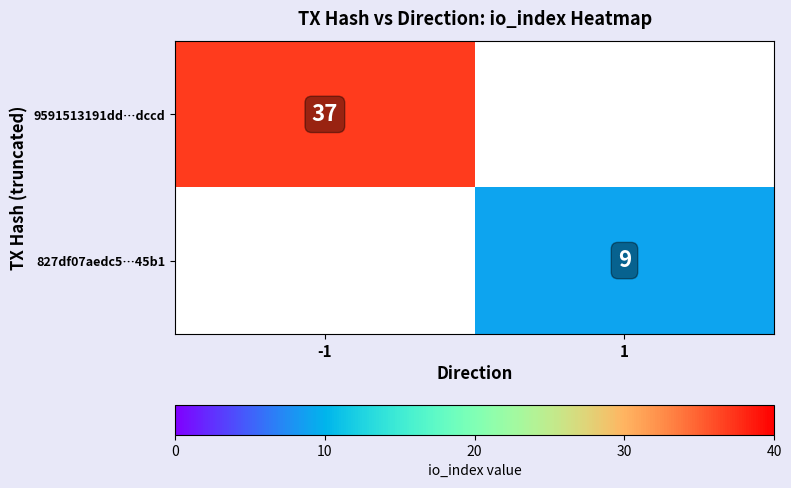

What is the maximum value shown in the chart?

37